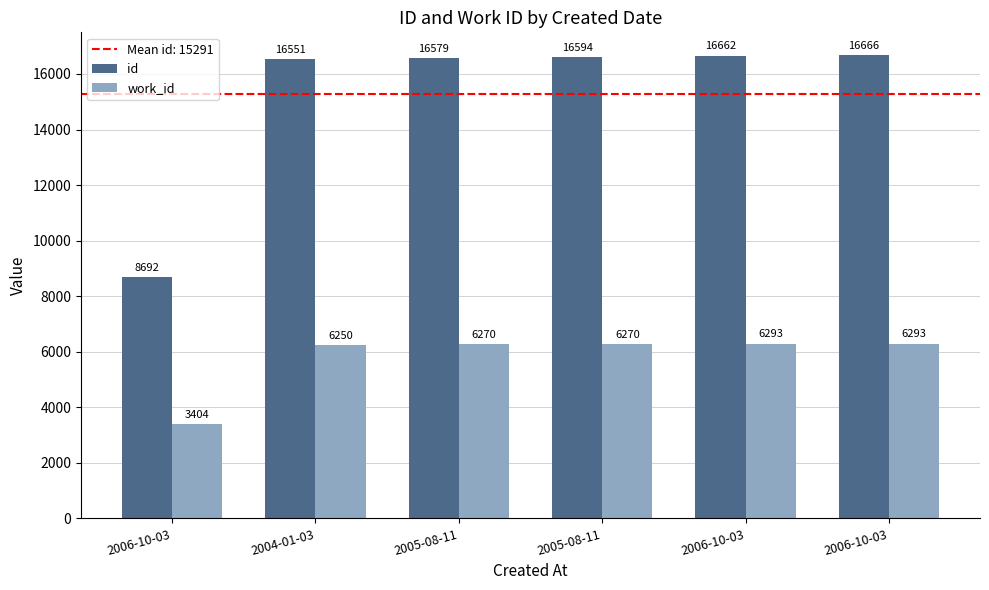

How many groups of bars are there?

6